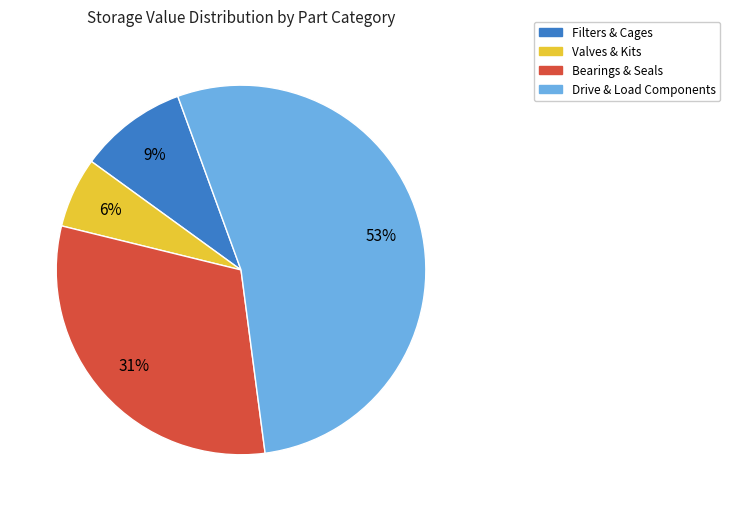

Is the sum of Valves & Kits and Bearings & Seals greater than half?

No